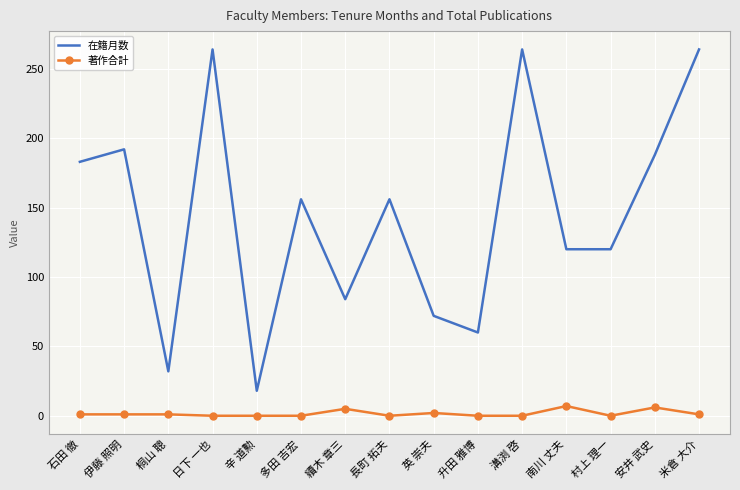

List the series in order of their peak value, highest first.

在籍月数, 著作合計